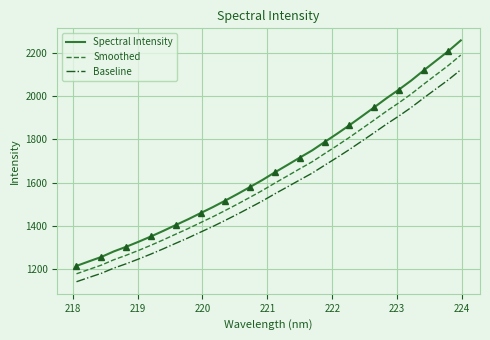

What is the highest value of the Baseline series?

2120.8